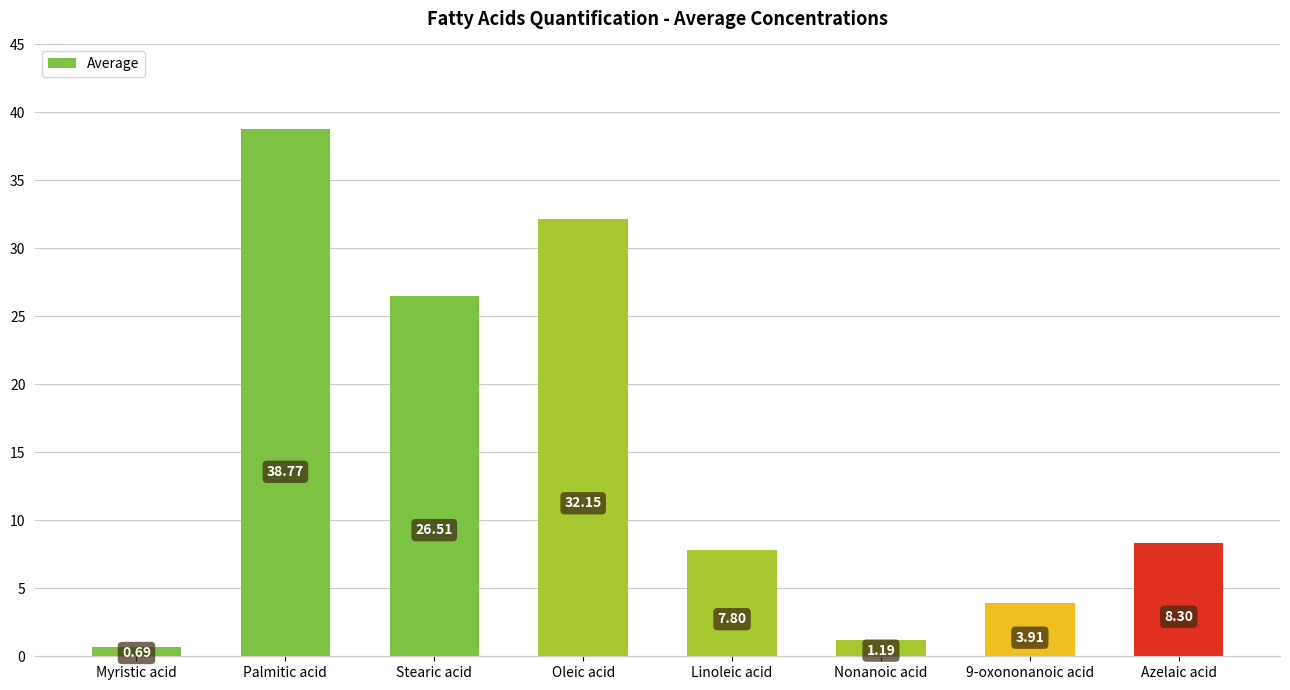

What is the maximum value shown in the chart?

38.8